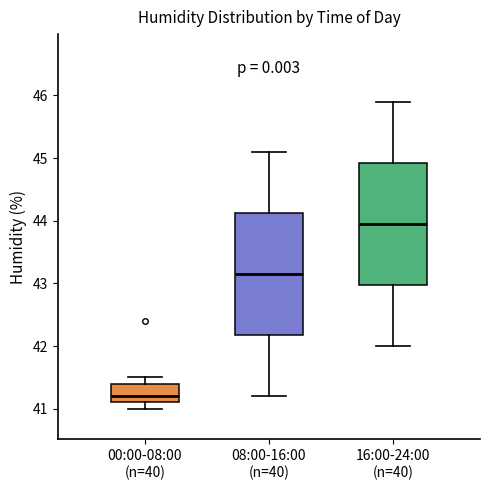

Where is the lower edge of the box for 16:00-24:00 (n=40) on the y-axis? The values are not printed on the chart, so give them approximately, as read against the axis.

43.0